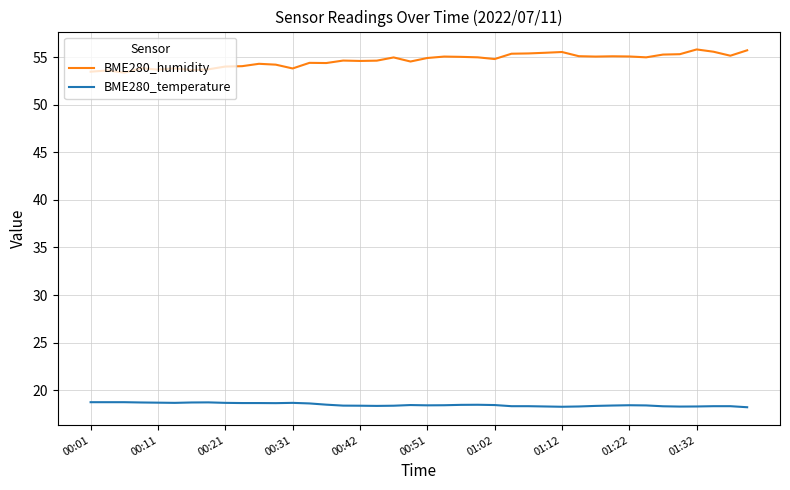

What is the difference between the second highest and second lowest values in the BME280_temperature series?

0.5